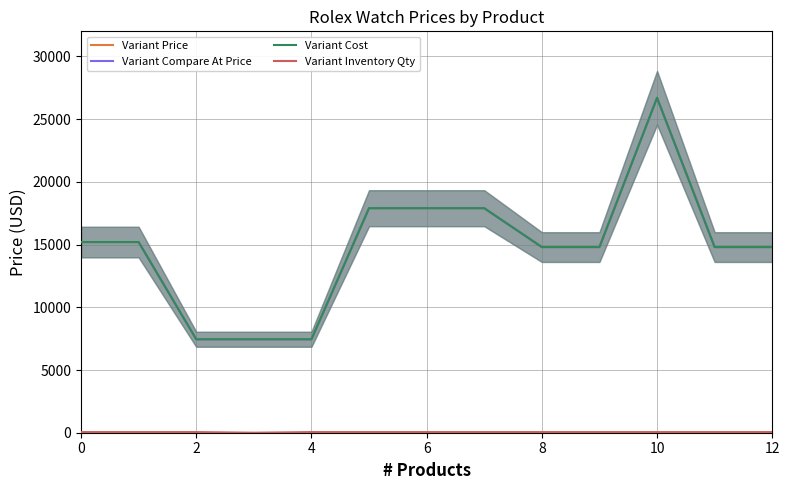

What is the difference between the second highest and second lowest values in the Variant Compare At Price series?

10450